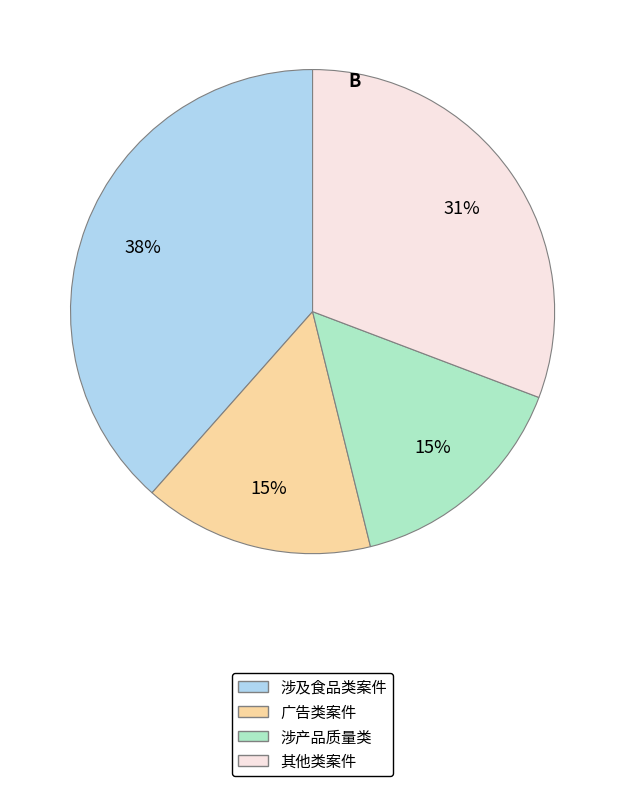

To the nearest percent, what is the difference between the largest and smallest slice percentages?

23%